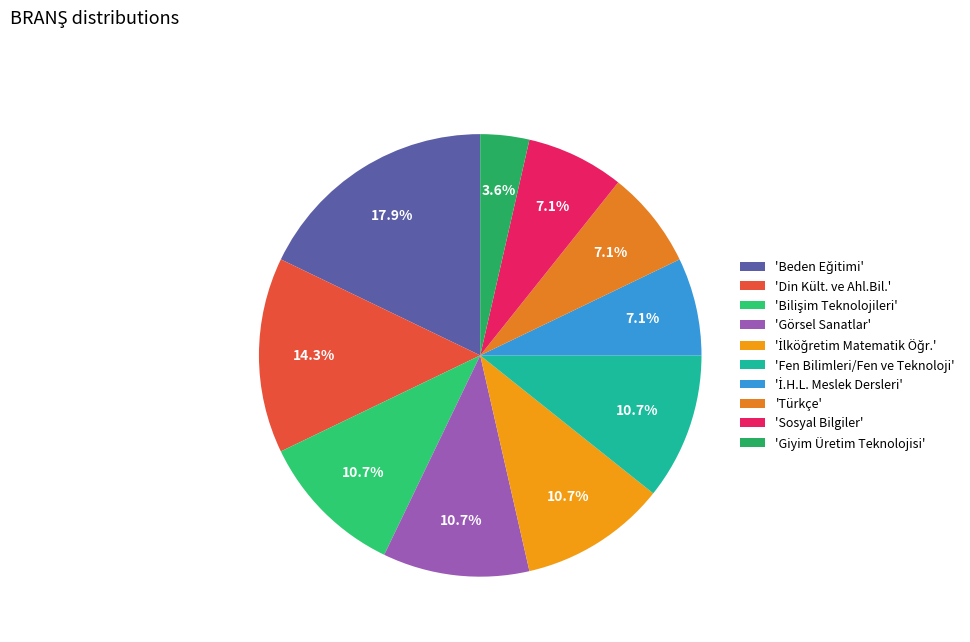

Does any single category account for the majority?

No